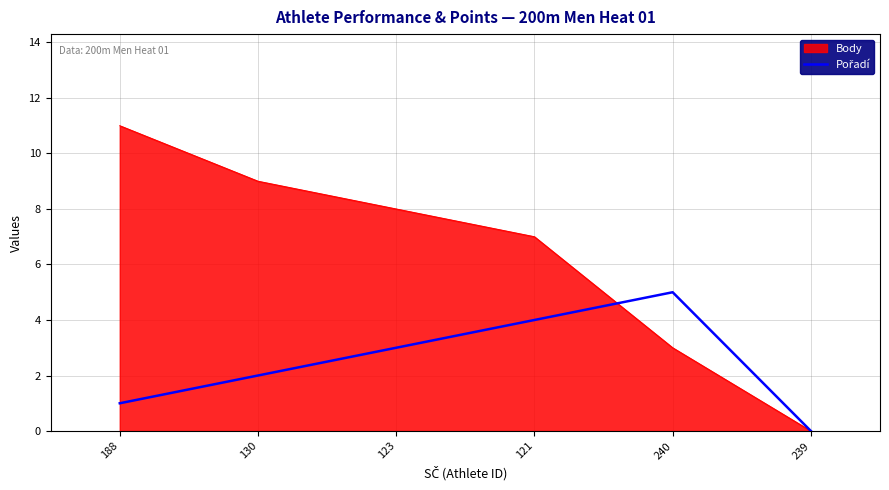

Is it true that Body equals 3 at 188?

False